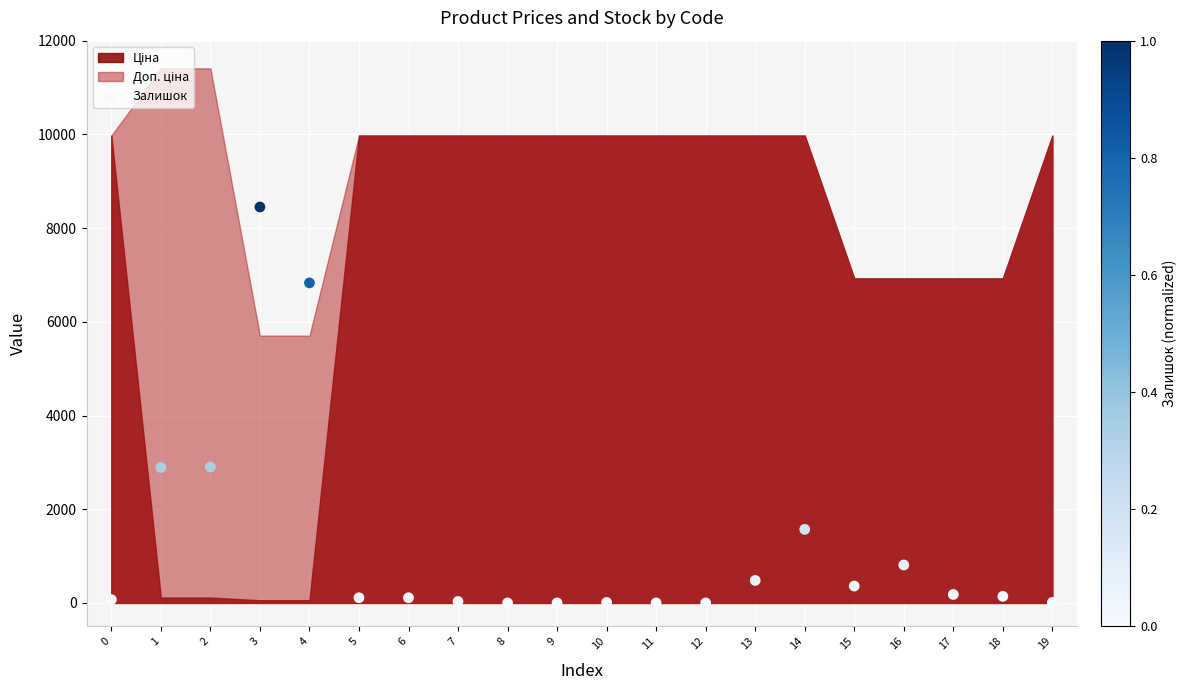

What is the range of Y values (max minus min)?

8450